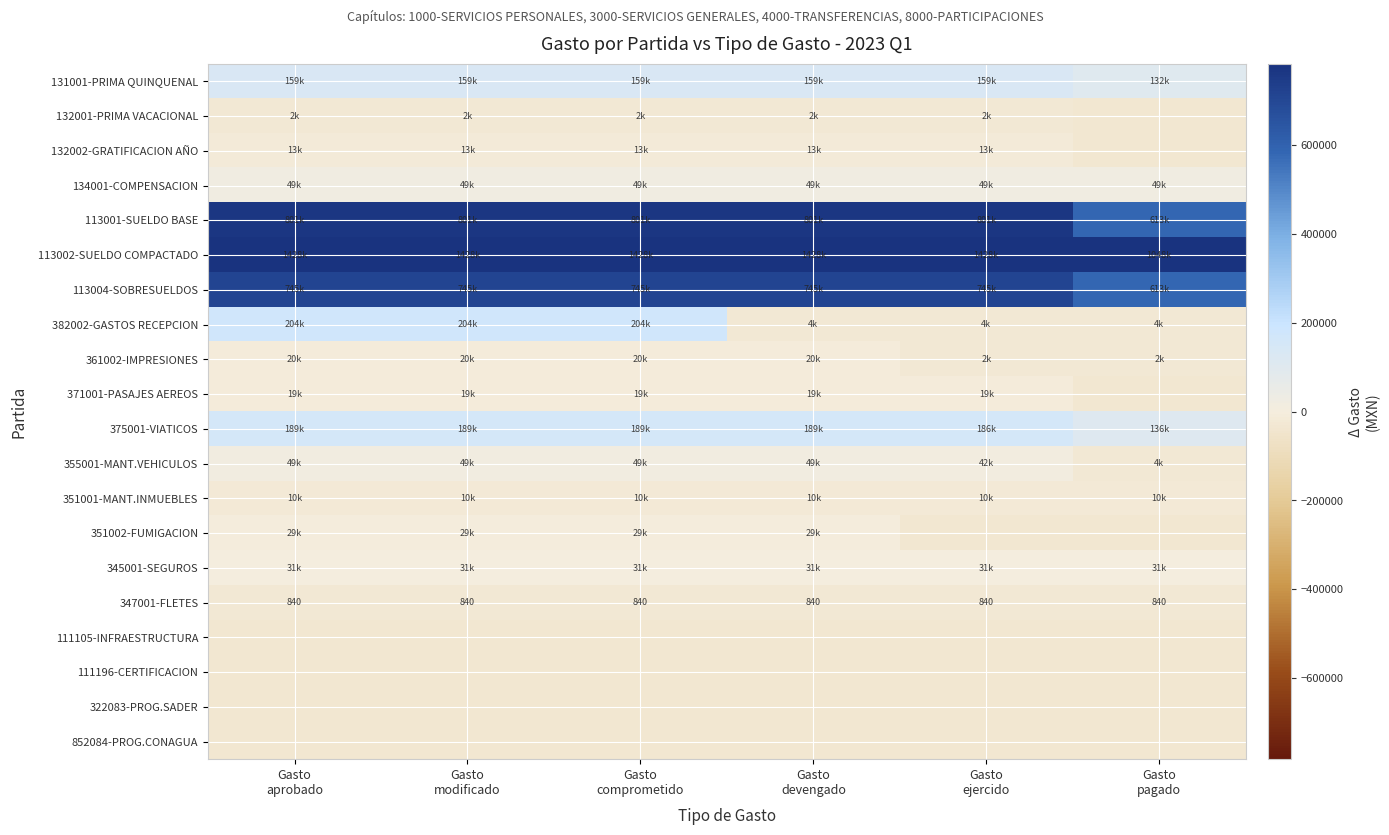

List the series in order of their peak value, lowest first.

111105-INFRAESTRUCTURA, 111196-CERTIFICACION, 322083-PROG.SADER, 852084-PROG.CONAGUA, 347001-FLETES, 132001-PRIMA VACACIONAL, 351001-MANT.INMUEBLES, 132002-GRATIFICACION AÑO, 371001-PASAJES AEREOS, 361002-IMPRESIONES, 351002-FUMIGACION, 345001-SEGUROS, 355001-MANT.VEHICULOS, 134001-COMPENSACION, 131001-PRIMA QUINQUENAL, 375001-VIATICOS, 382002-GASTOS RECEPCION, 113004-SOBRESUELDOS, 113001-SUELDO BASE, 113002-SUELDO COMPACTADO